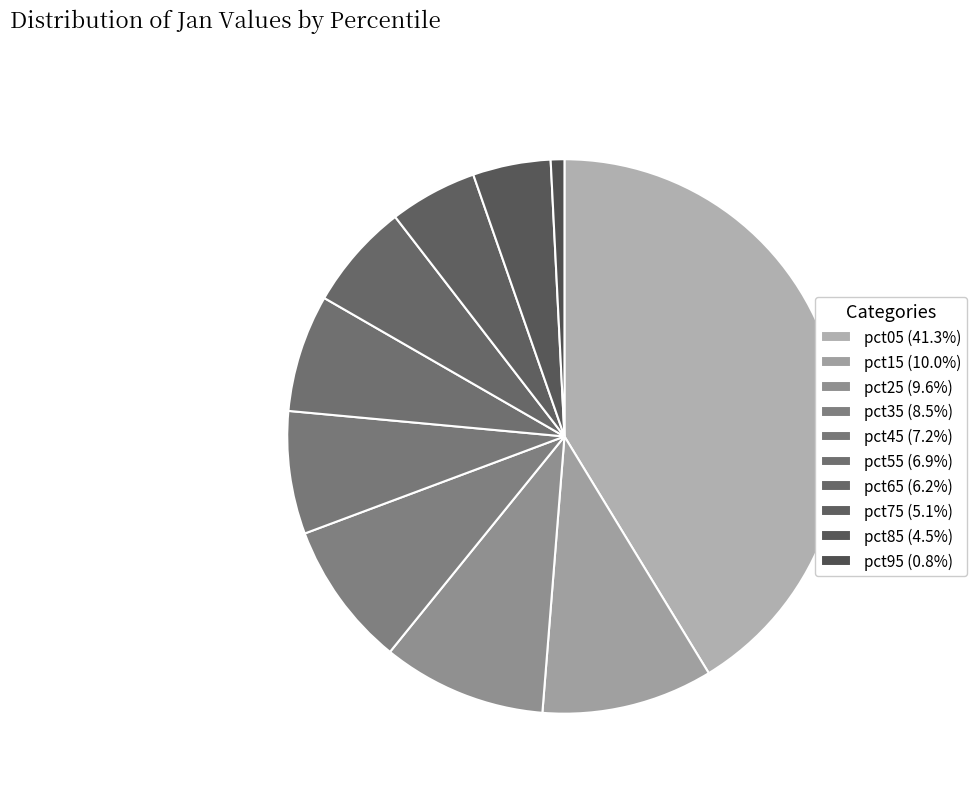

Which category has the smallest portion of the pie?

pct95